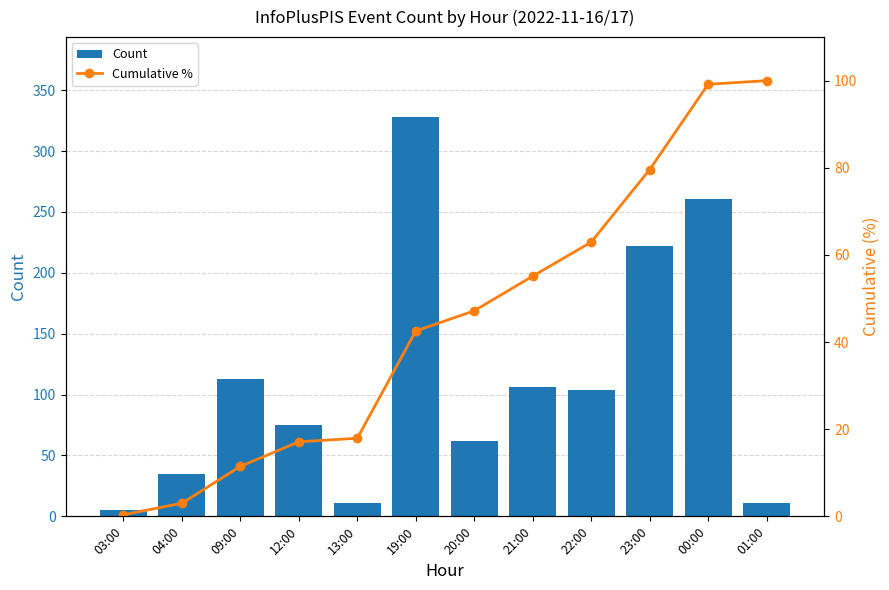

What is the total value across all series at 22:00?

166.9